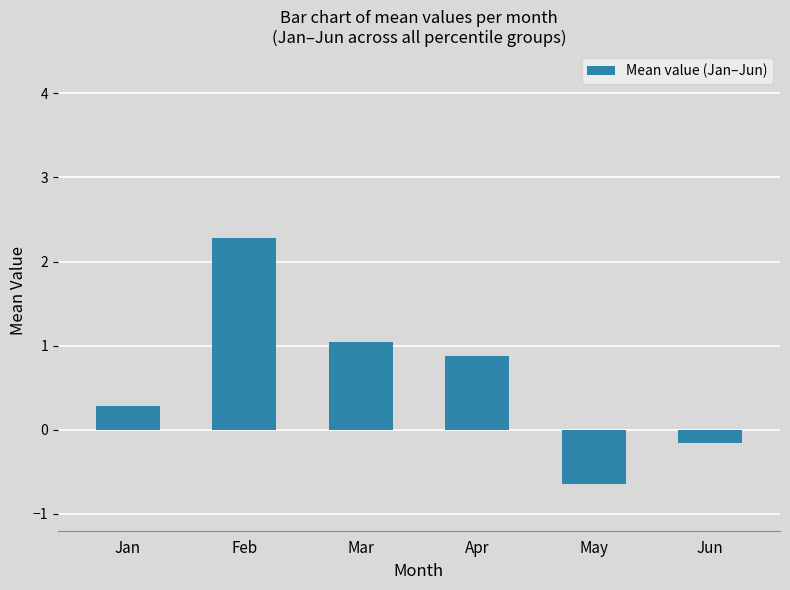

Does the chart contain stacked bars?

No